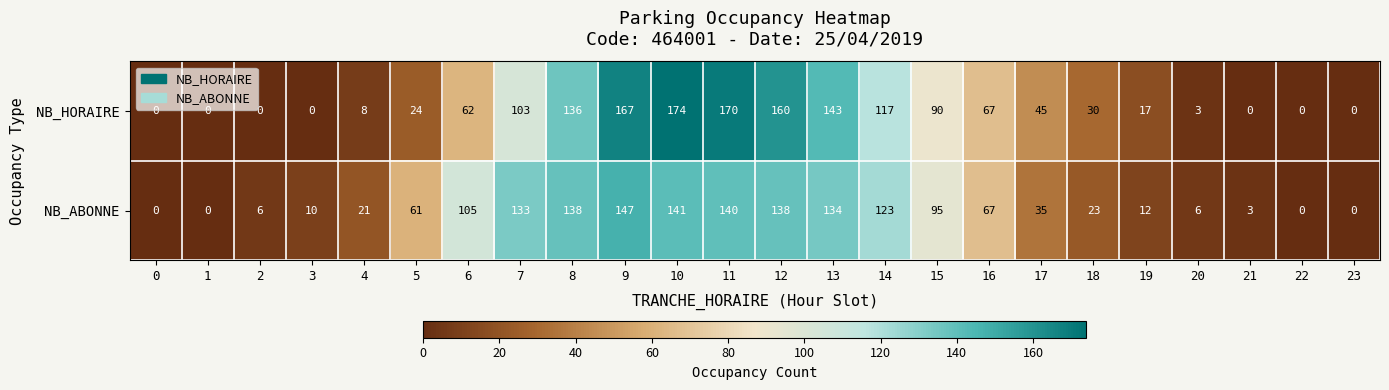

What is the difference between the maximum and minimum values in the NB_HORAIRE series?

174